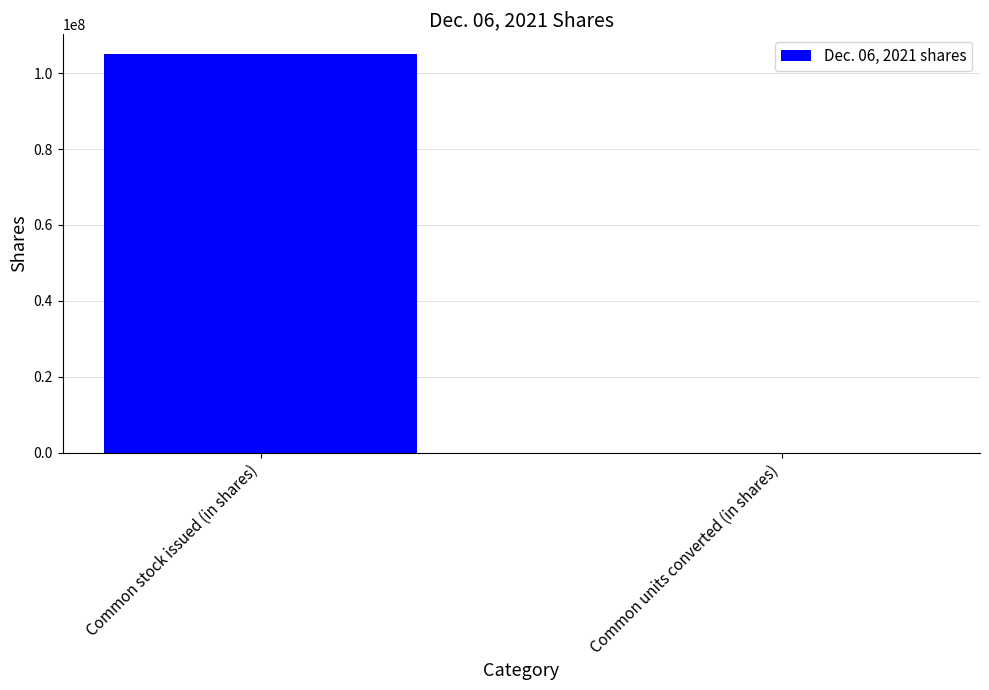

Which category has the highest value across all series?

Common stock issued (in shares)